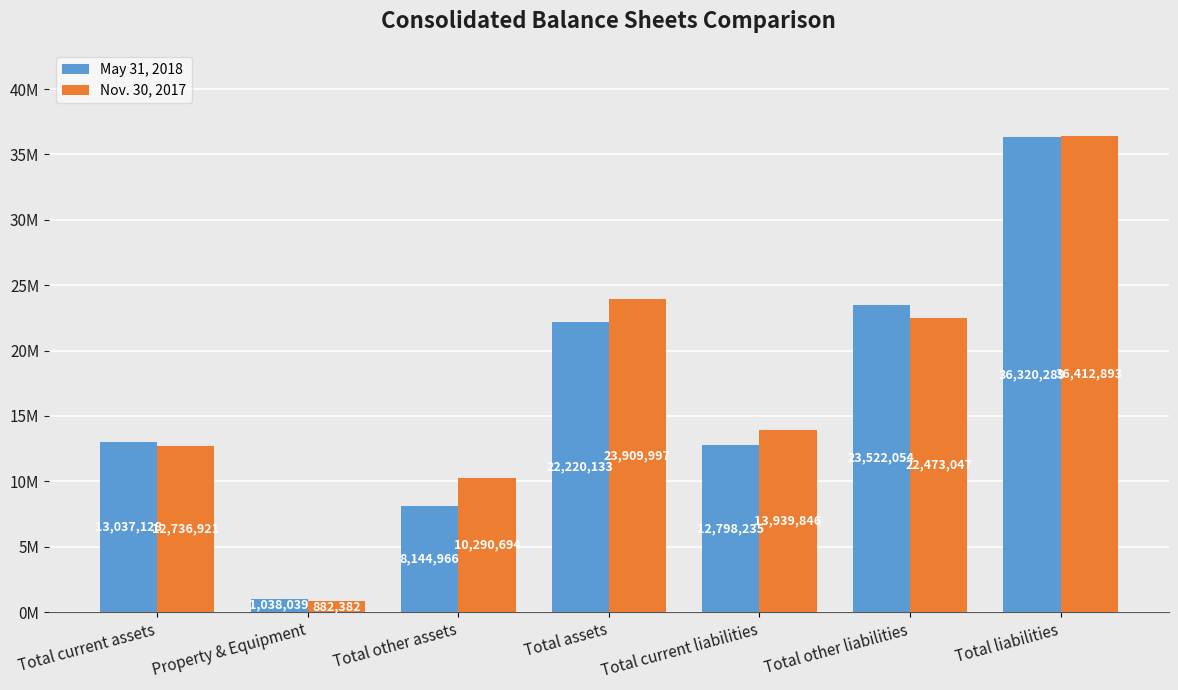

Where is Nov. 30, 2017 nearest to the value 18647637?

Total other liabilities